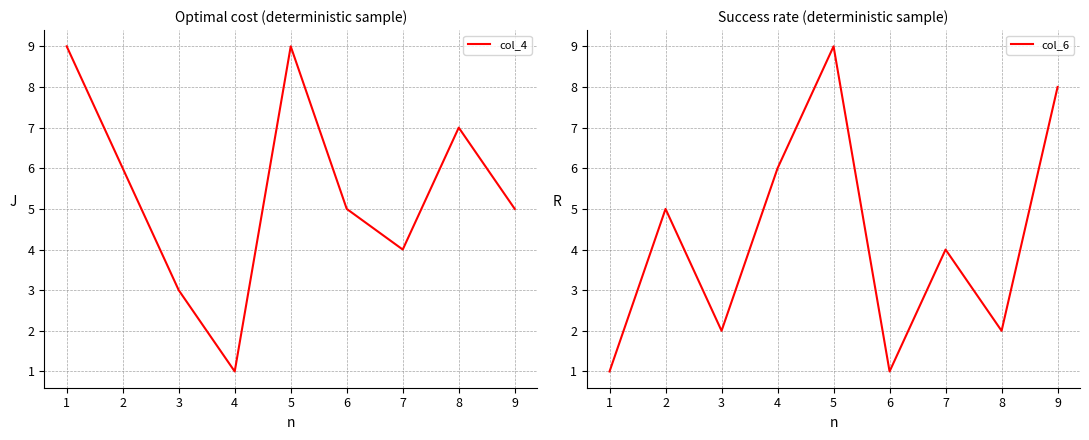

The value of col_4 at 7 is 2. True or false?

False